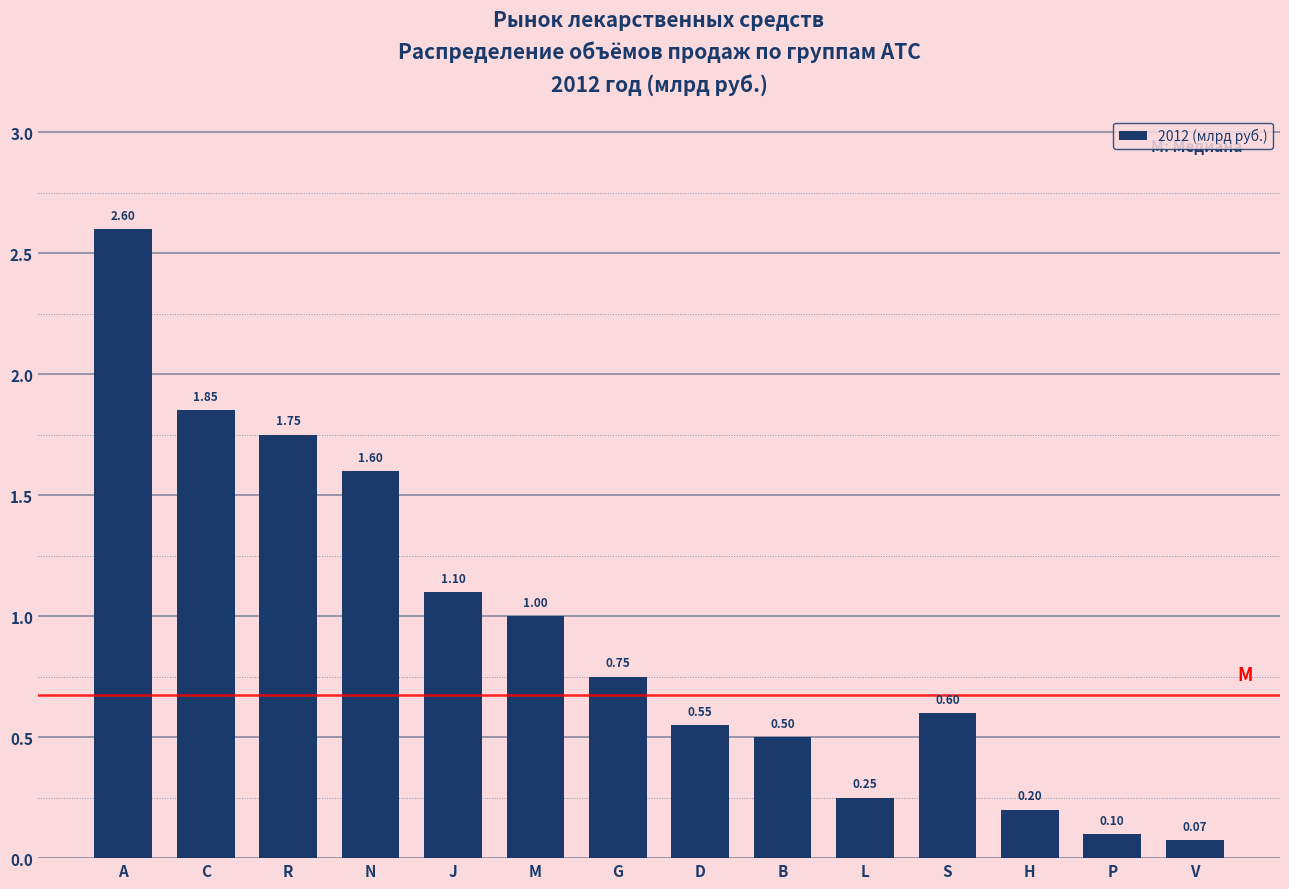

Which category has the lowest value across all series?

V